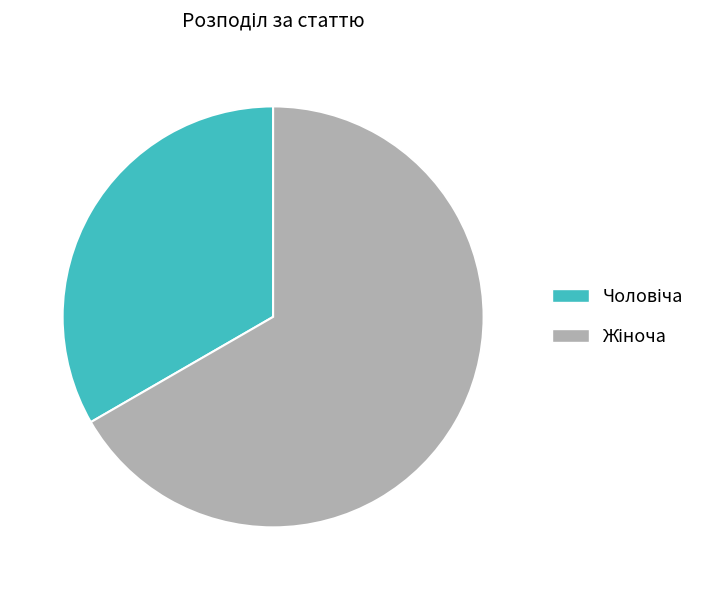

Is there a majority slice in this chart?

Yes